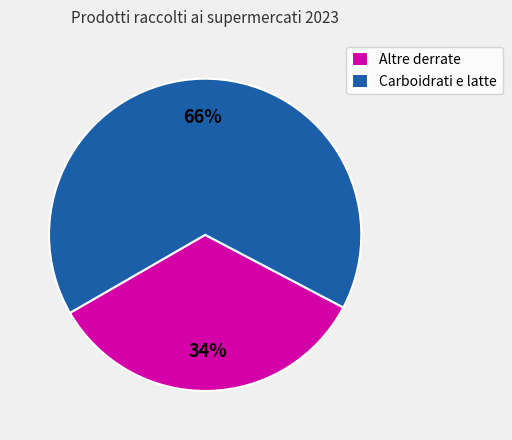

What is the ratio of the value at Altre derrate to the value at Carboidrati e latte?

0.5